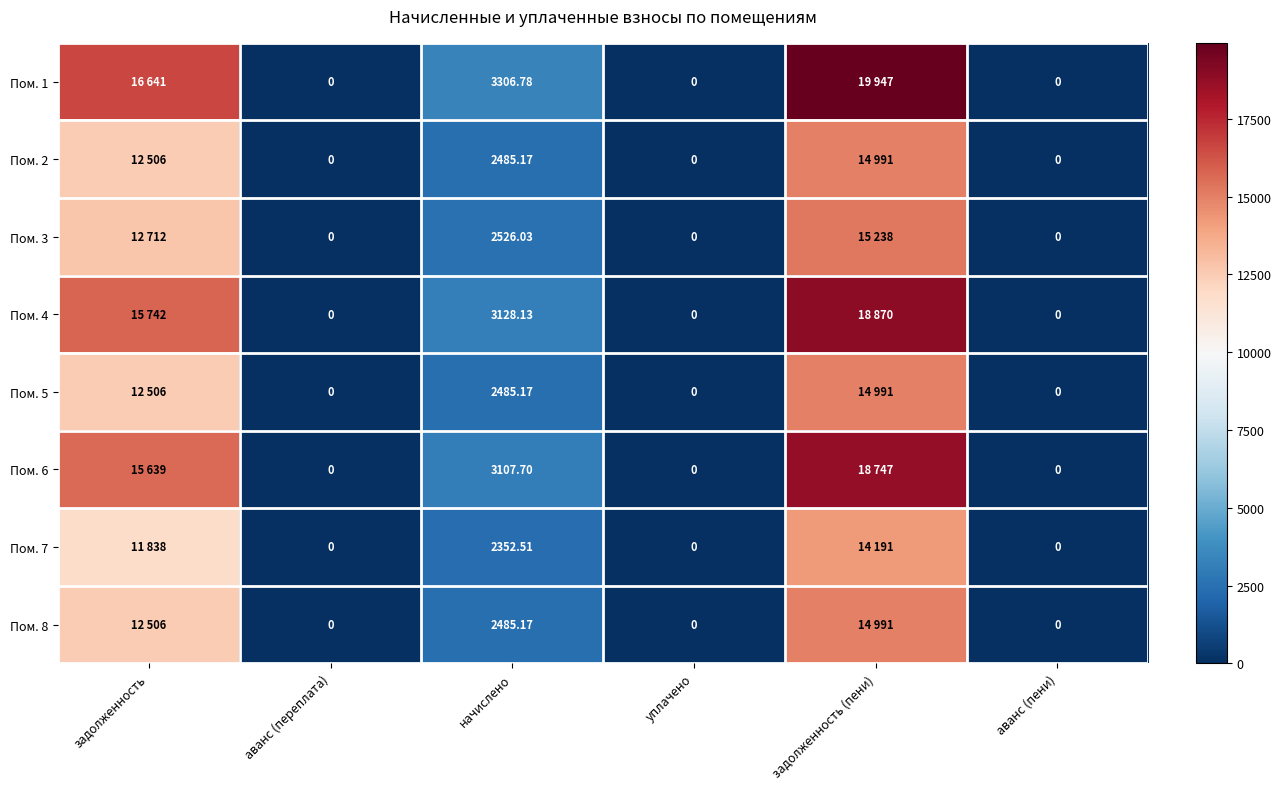

How many positive values does the Пом. 4 series have?

3